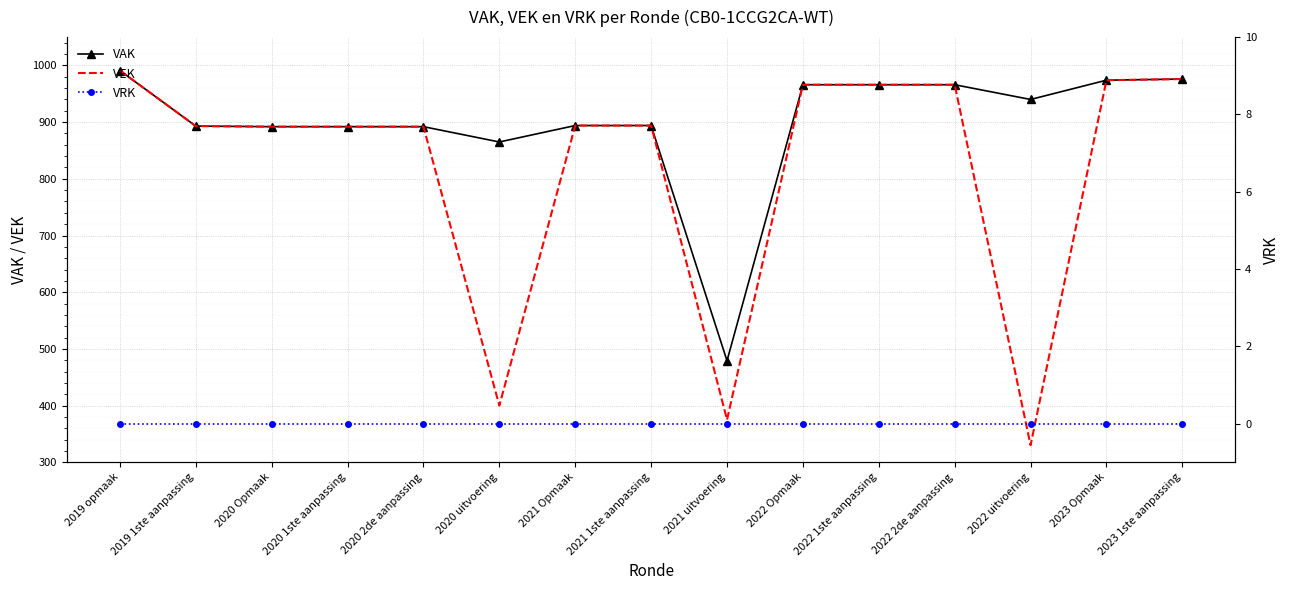

The VEK series shows 400 at 2020 uitvoering. True or false?

True